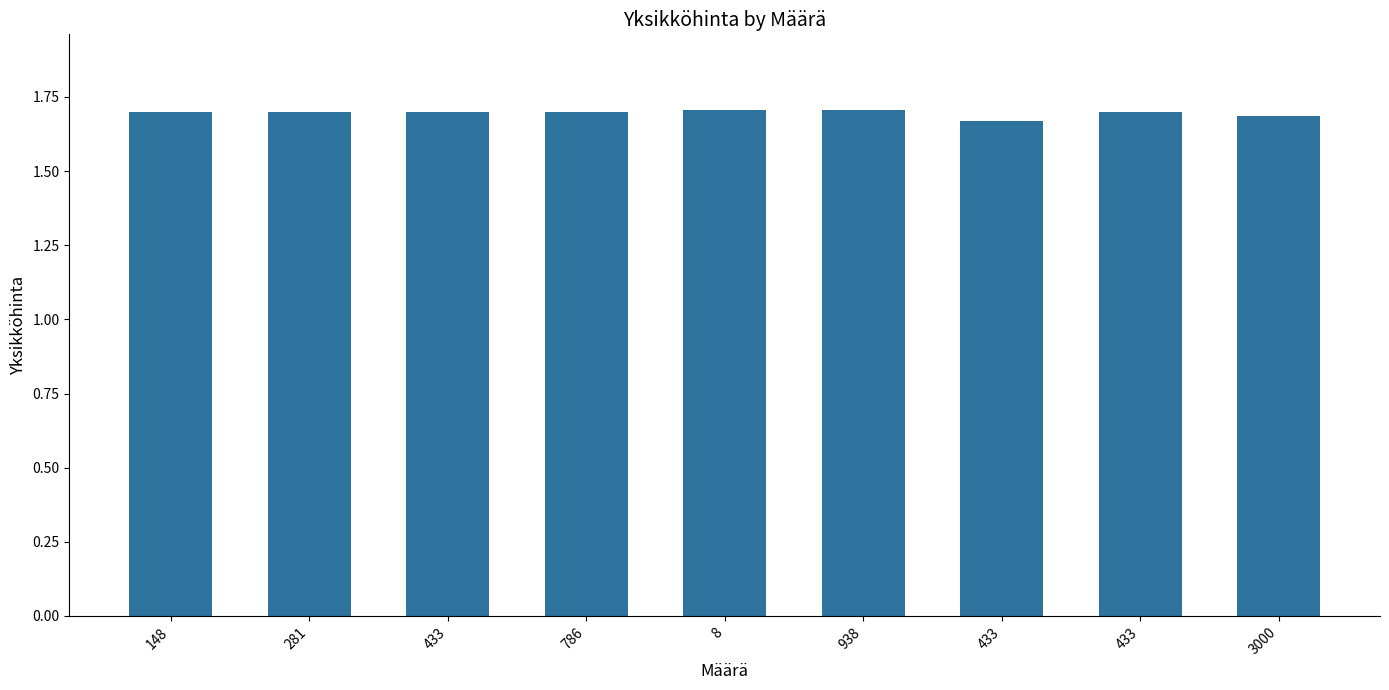

What is the smallest value displayed?

1.7